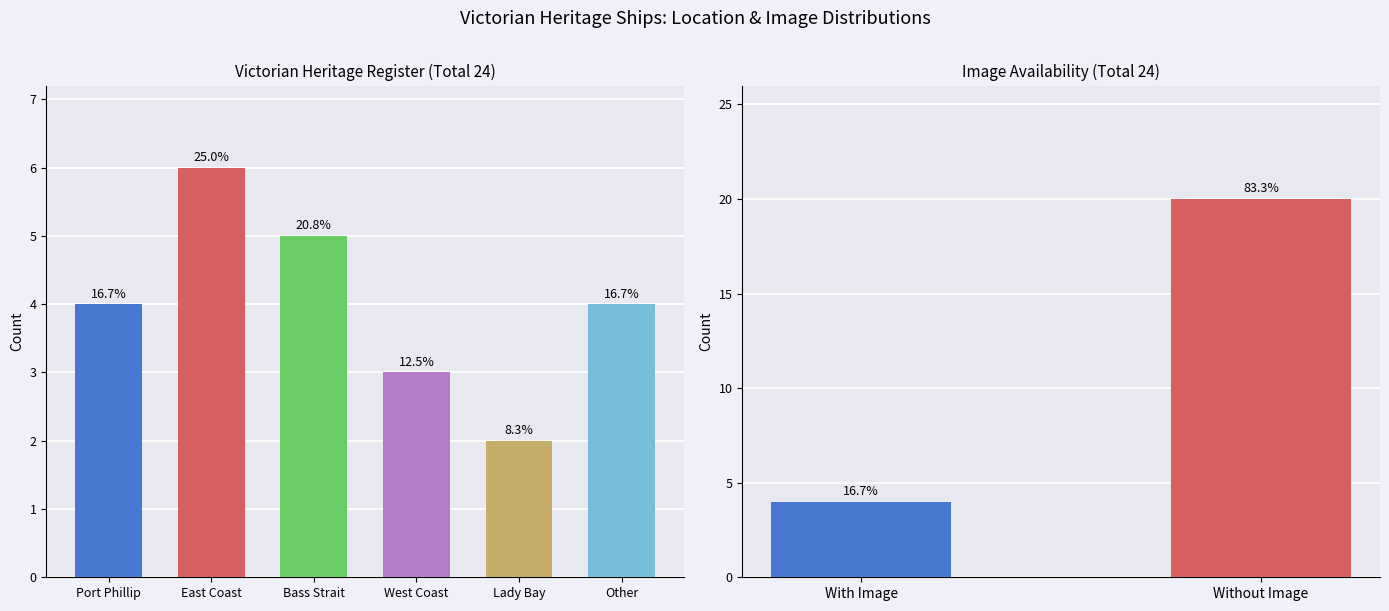

At which label does the data first exceed 4?

East Coast